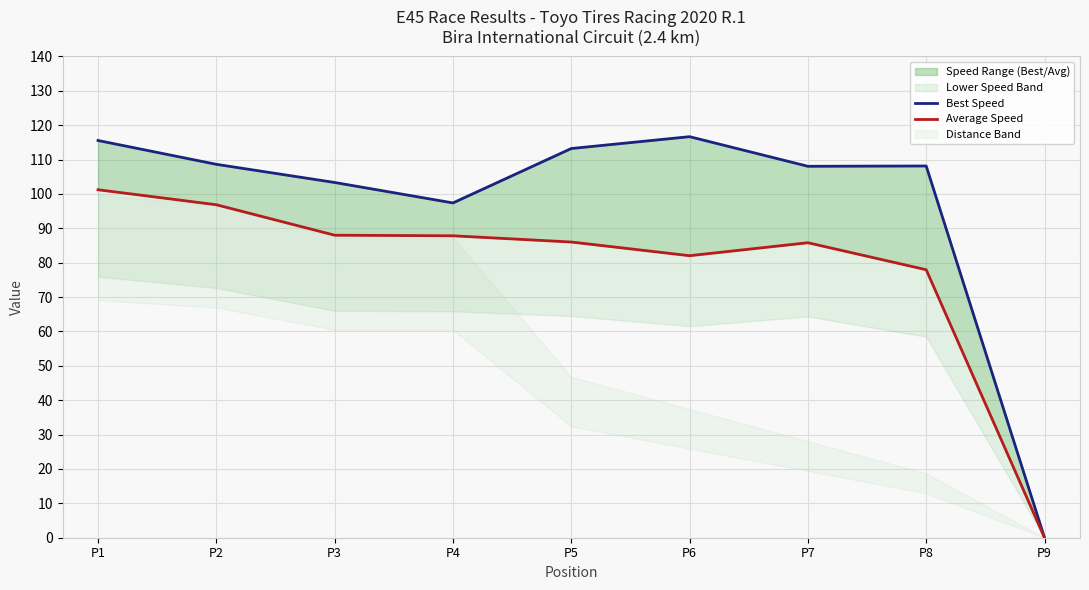

What is the total value across all series at P5?

199.2